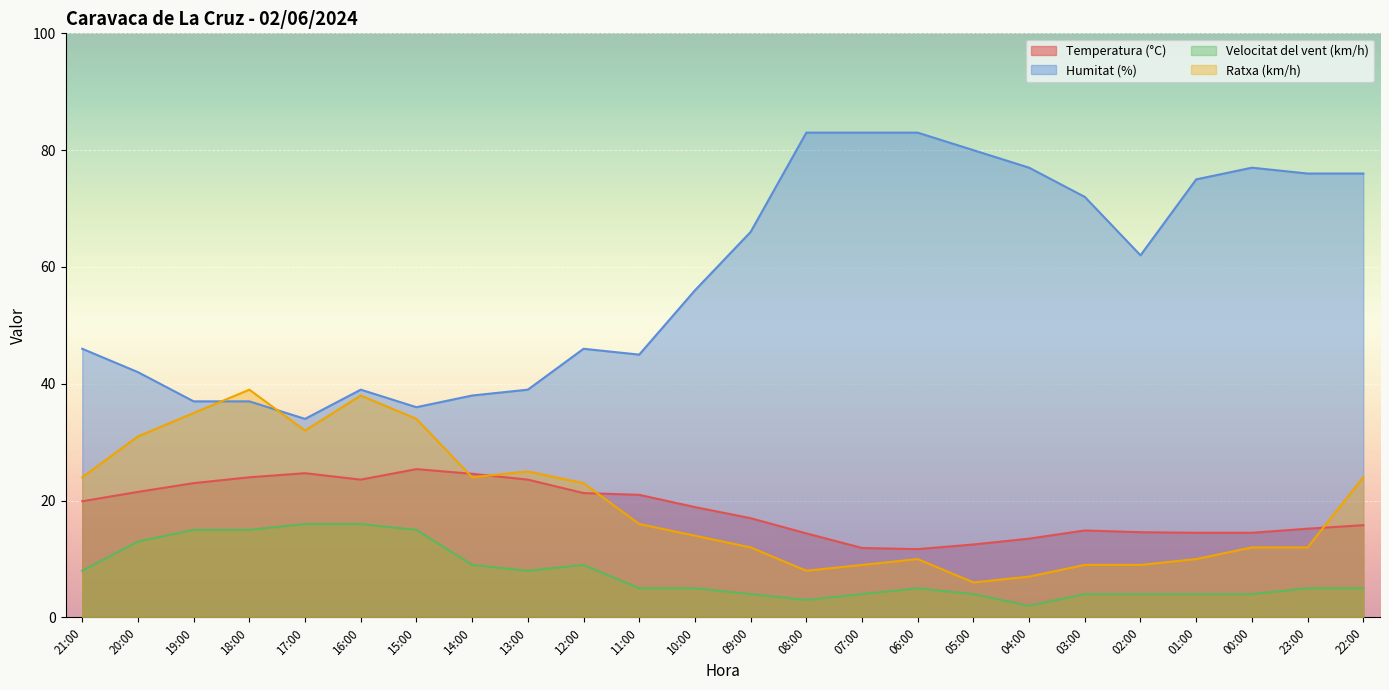

At which category does Humitat (%) reach its first local peak?

16:00